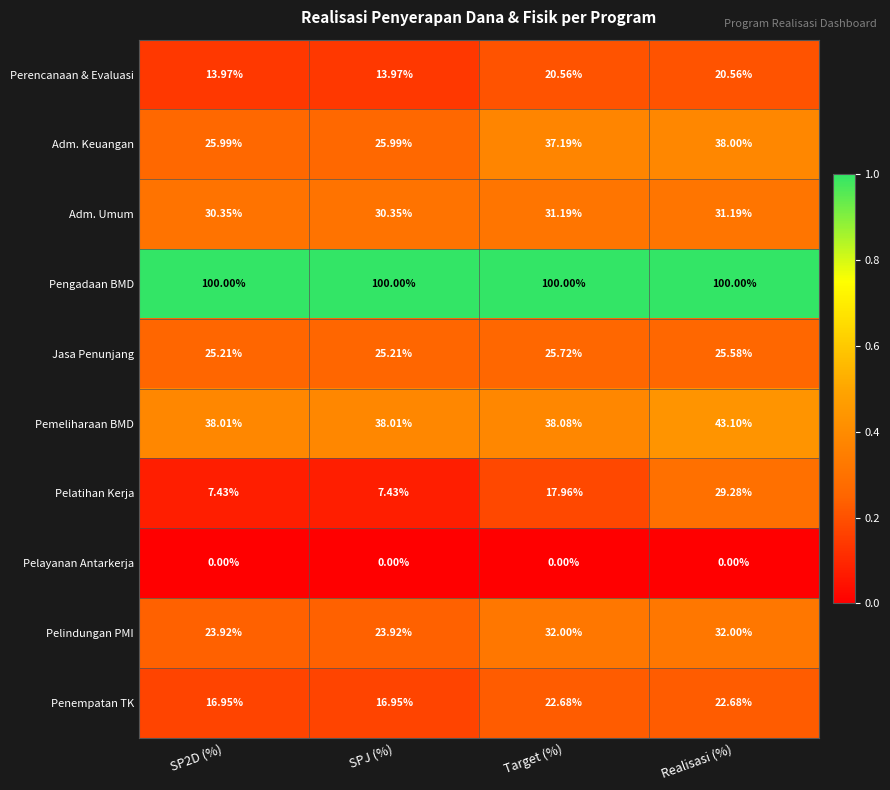

Which category has the highest value in the Pelatihan Kerja series?

Realisasi (%)